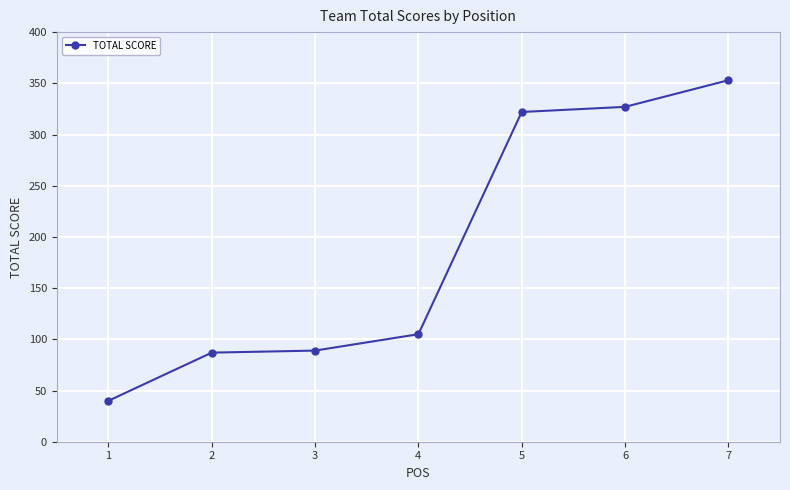

What is the value of the 3rd point from the left?

89